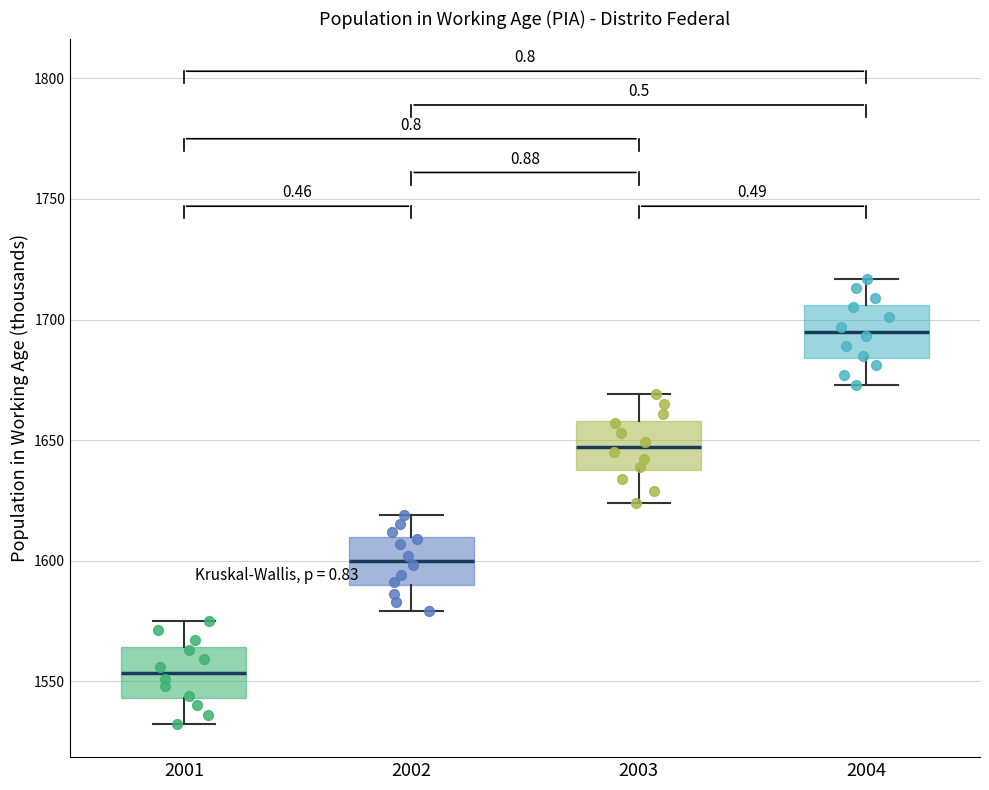

Reading left to right, transcribe this box plot: for each box, give where its median line is, the range the box spans, and where its two whiskers end, as read against the y-axis. The values are not printed on the chart, so give them approximately, as read against the axis.

2001: median 1555, box 1545 to 1565, whiskers 1530 to 1575
2002: median 1600, box 1590 to 1610, whiskers 1580 to 1620
2003: median 1645, box 1640 to 1660, whiskers 1625 to 1670
2004: median 1695, box 1685 to 1705, whiskers 1675 to 1715